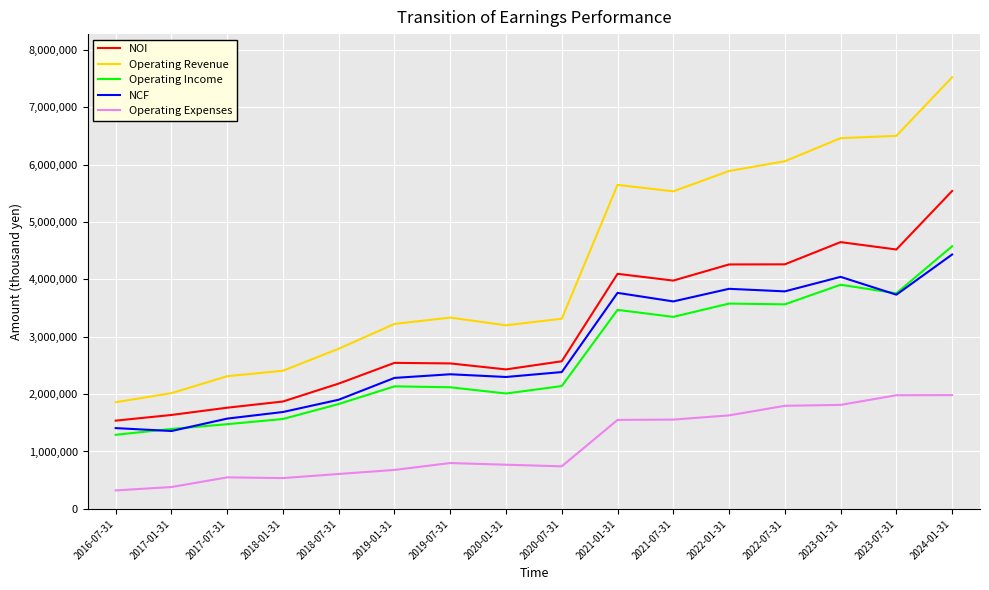

Does the chart display data point markers on the line(s)?

No